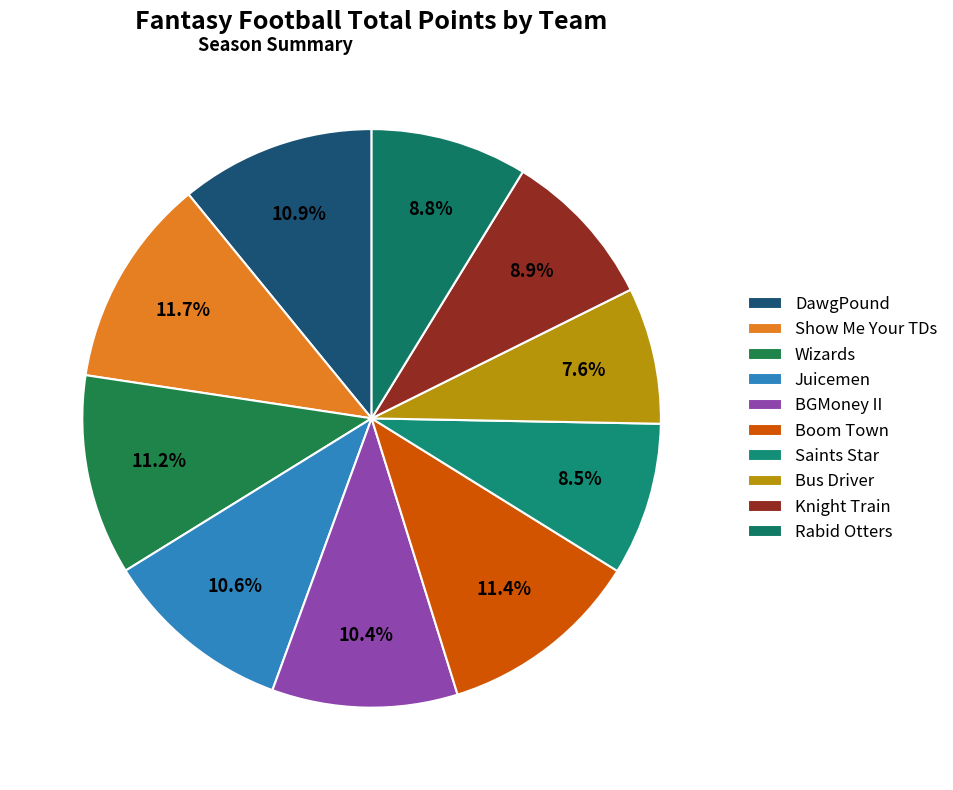

Does BGMoney II represent more than half of the total?

No